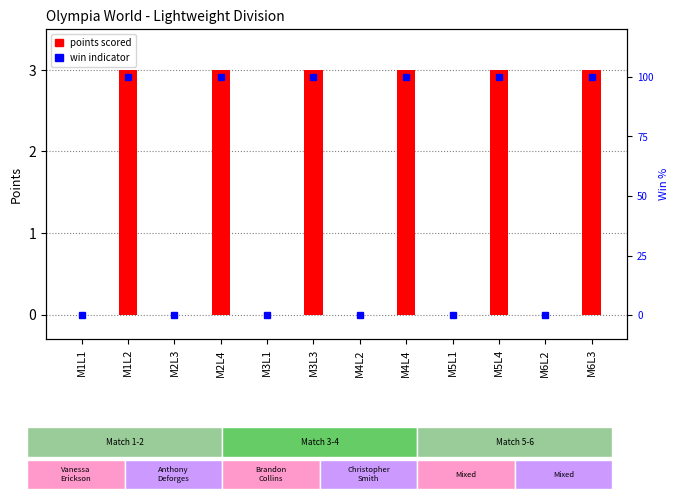

The value of points scored at M1L1 is 0. True or false?

True